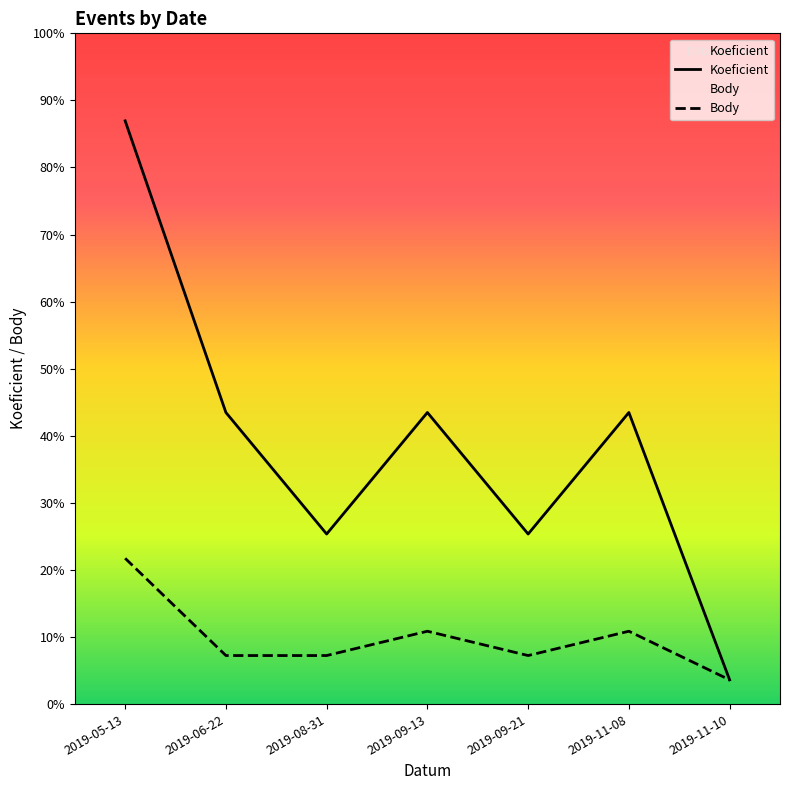

At how many categories does at least one series exceed 17?

1